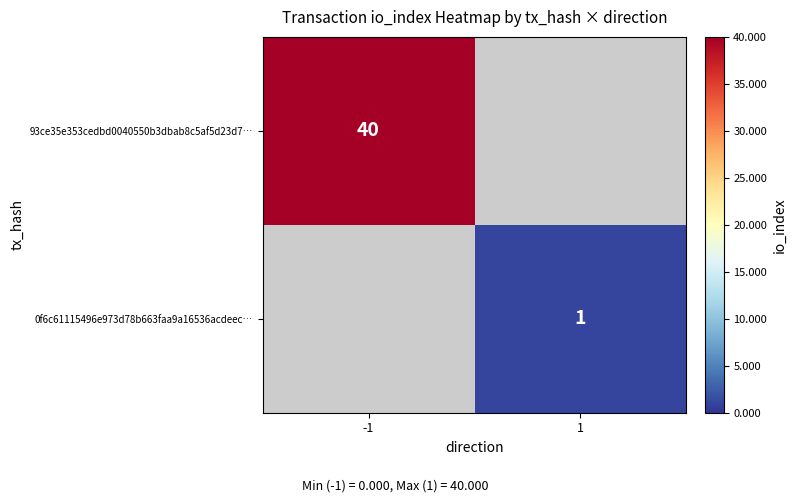

The 93ce35e353cedbd0040550b3dbab8c5af5d23d7… series shows 10 at -1. True or false?

False